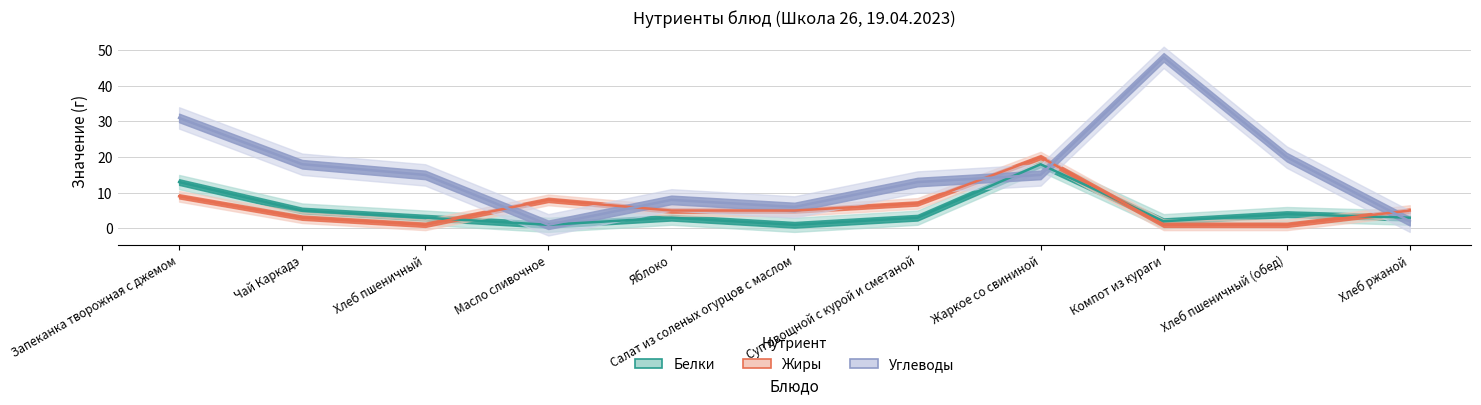

True or false: Белки has more than 2 points higher than both neighbors.

True